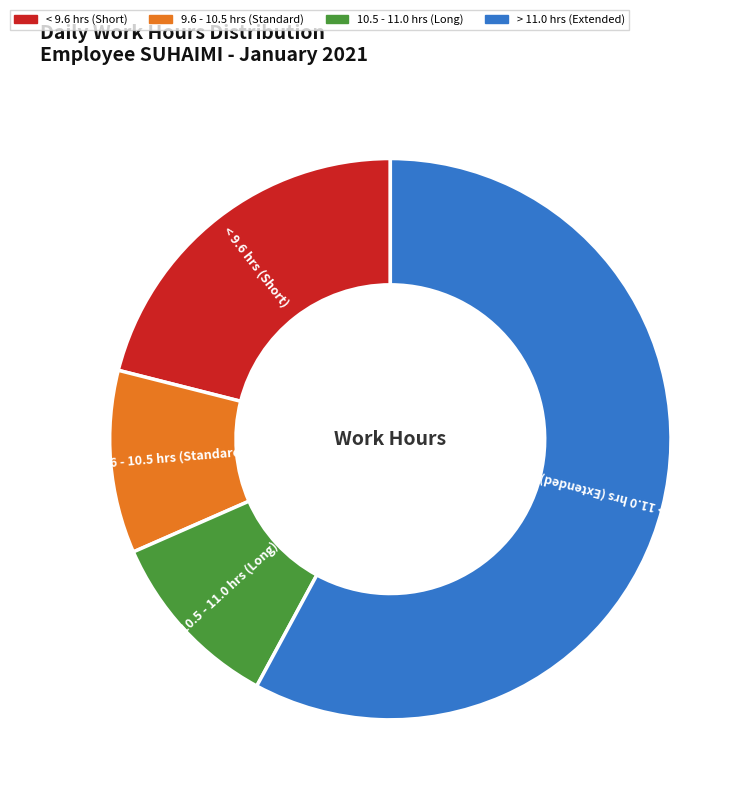

How many segments does this pie chart have?

4